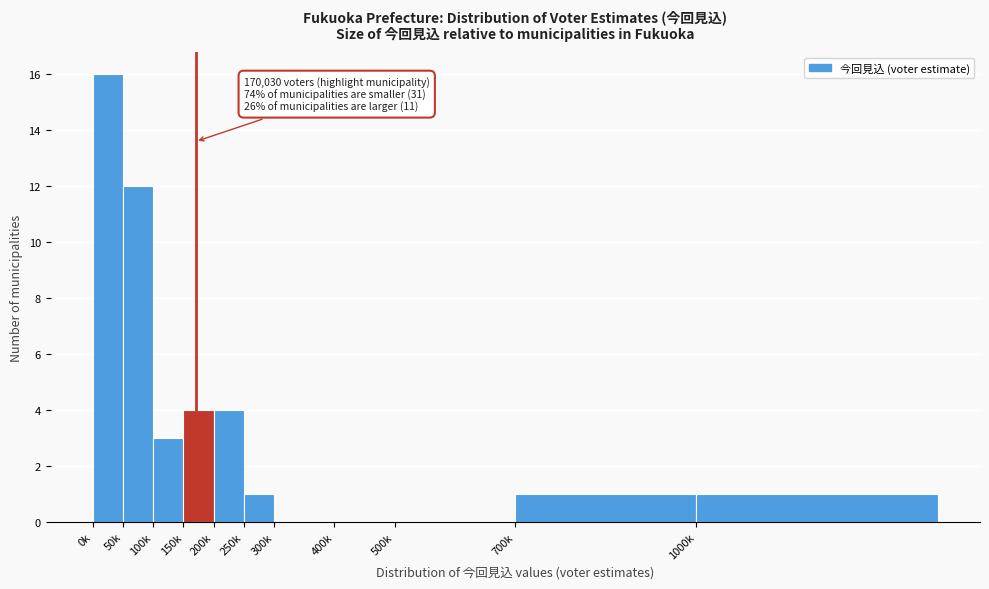

Reading left to right, list all the values displayed in this chart.

0k=16	50k=12	100k=3	150k=4	200k=4	250k=1	300k=0	400k=0	500k=0	700k=1	1000k=1